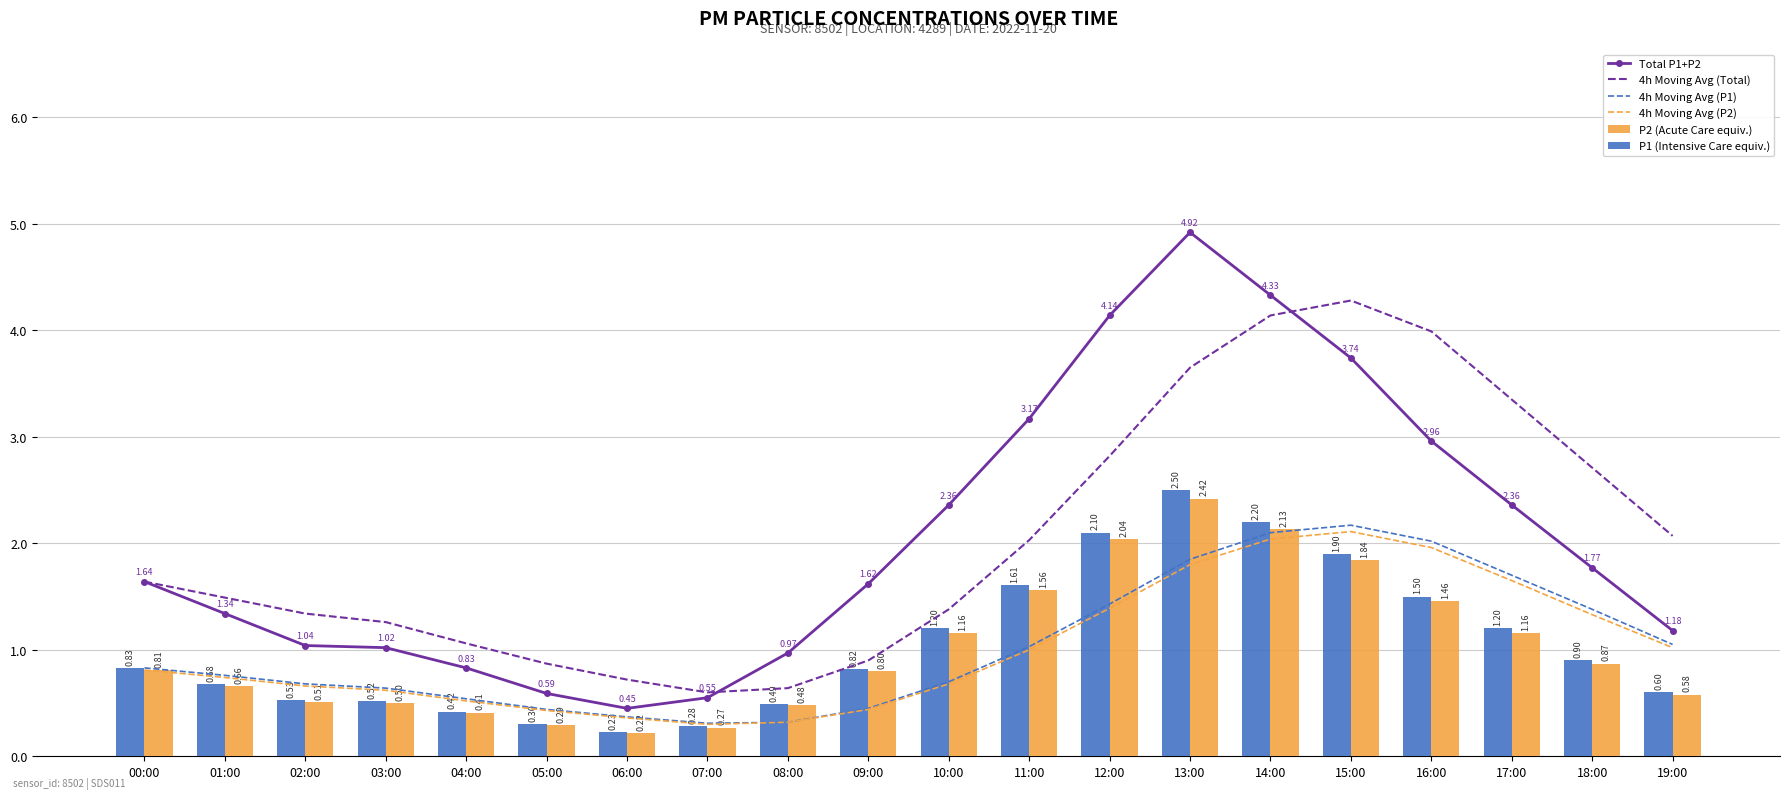

Which series has the largest range (max minus min)?

Total P1+P2